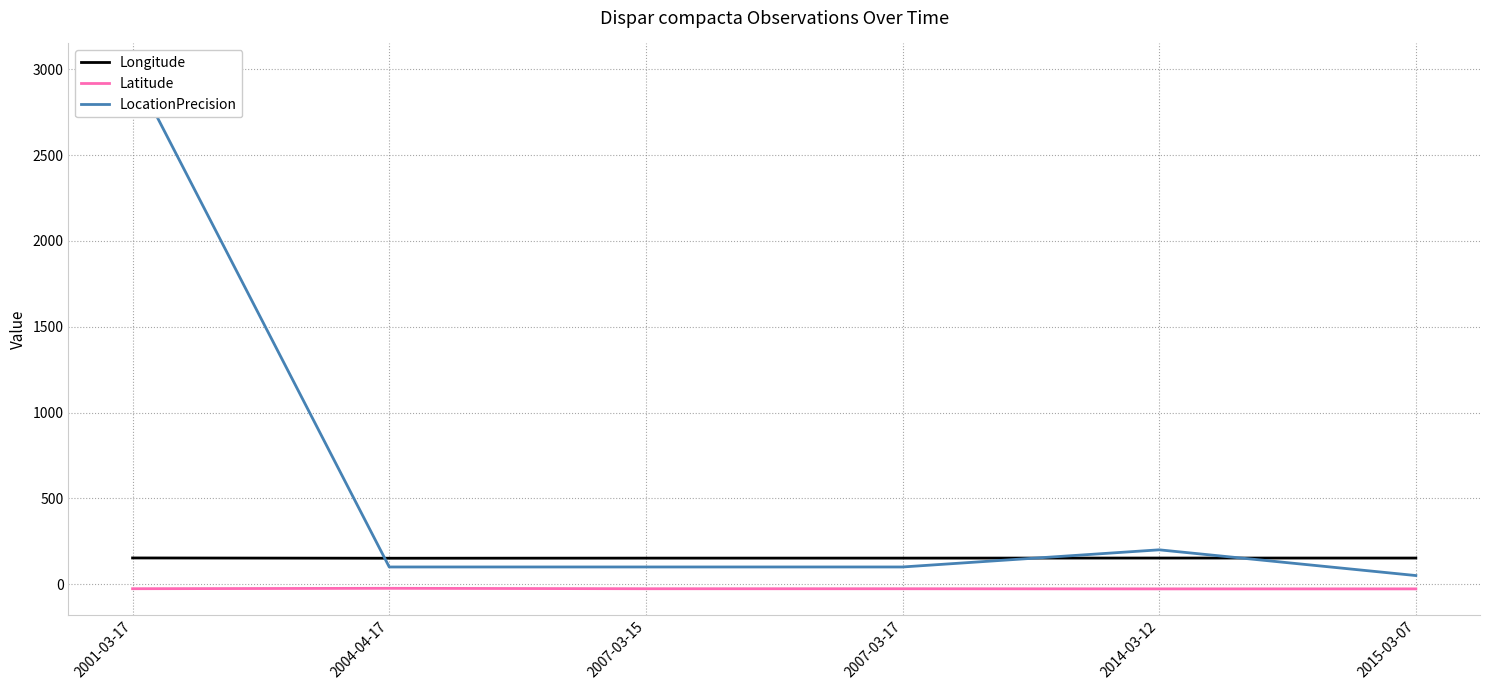

How many distinct data groups are displayed?

3